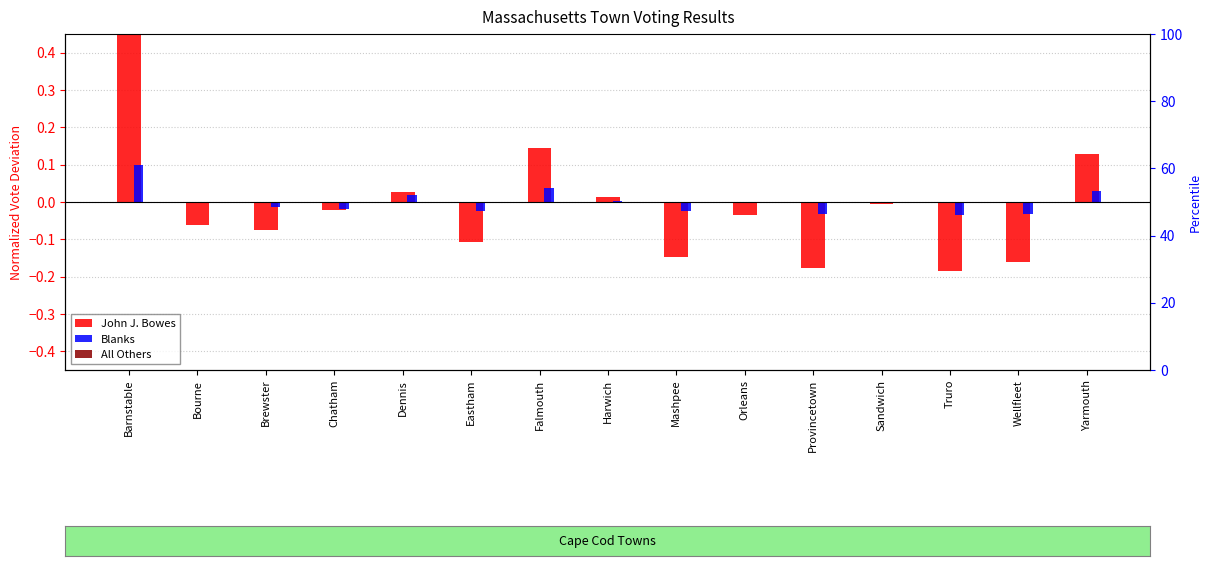

Reading right to left, list all the values displayed in this chart.

John J. Bowes: Yarmouth=0.1	Wellfleet=-0.2	Truro=-0.2	Sandwich=-0.0	Provincetown=-0.2	Orleans=-0.0	Mashpee=-0.1	Harwich=0.0	Falmouth=0.1	Eastham=-0.1	Dennis=0.0	Chatham=-0.0	Brewster=-0.1	Bourne=-0.1	Barnstable=0.7
Blanks: Yarmouth=0.0	Wellfleet=-0.0	Truro=-0.0	Sandwich=-0.0	Provincetown=-0.0	Orleans=-0.0	Mashpee=-0.0	Harwich=0.0	Falmouth=0.0	Eastham=-0.0	Dennis=0.0	Chatham=-0.0	Brewster=-0.0	Bourne=-0.0	Barnstable=0.1
All Others: Yarmouth=0.0	Wellfleet=0.0	Truro=0.0	Sandwich=0.0	Provincetown=0.0	Orleans=0.0	Mashpee=0.0	Harwich=0.0	Falmouth=0.0	Eastham=0.0	Dennis=0.0	Chatham=0.0	Brewster=0.0	Bourne=0.0	Barnstable=0.0